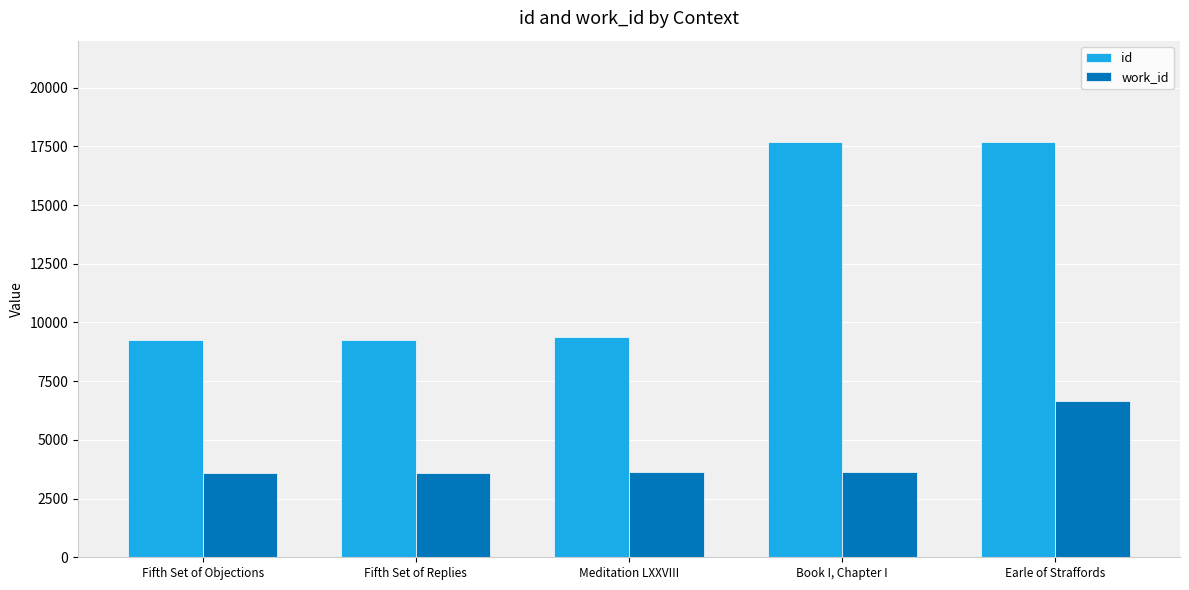

What is the label of the 5th bar from the right?

Fifth Set of Objections